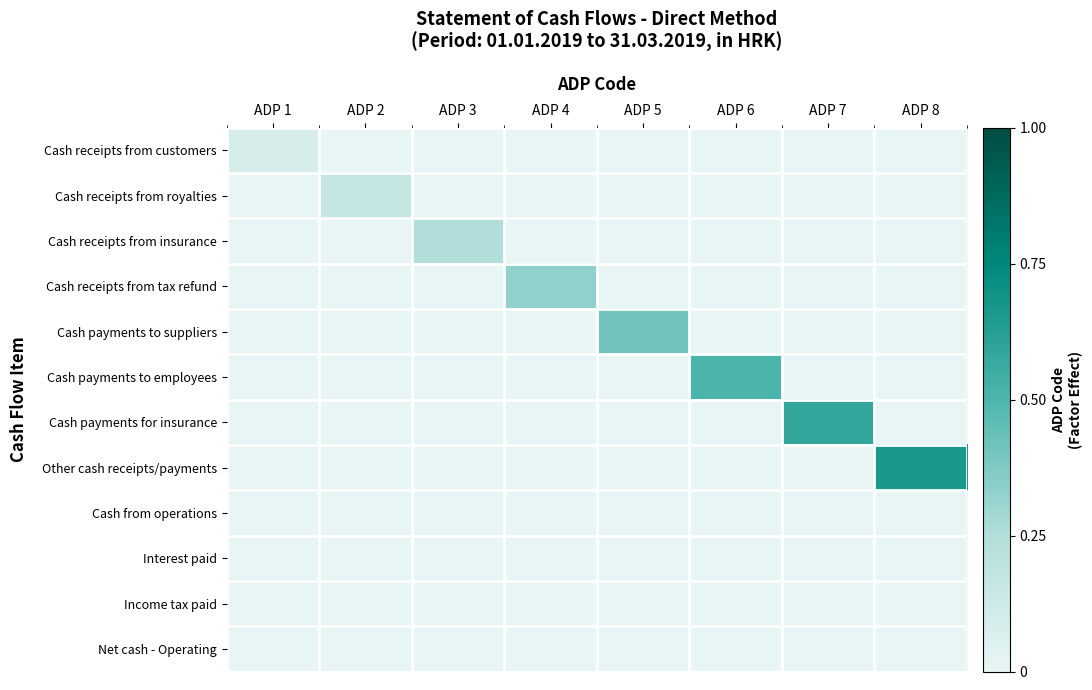

Which series has the largest total across all categories?

Other cash receipts/payments